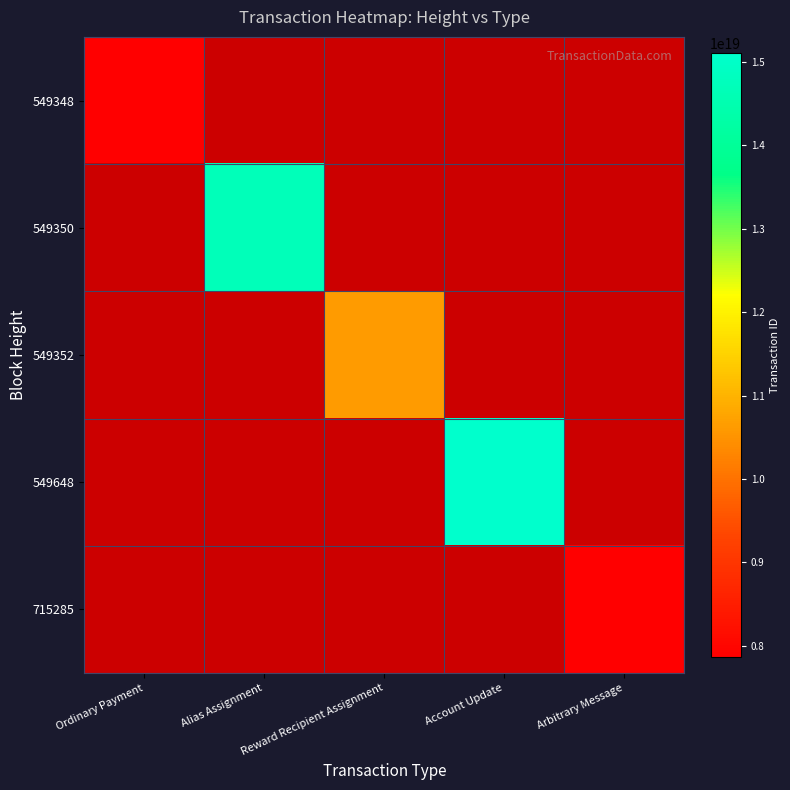

At how many categories does at least one series exceed 12802789968091316224?

2